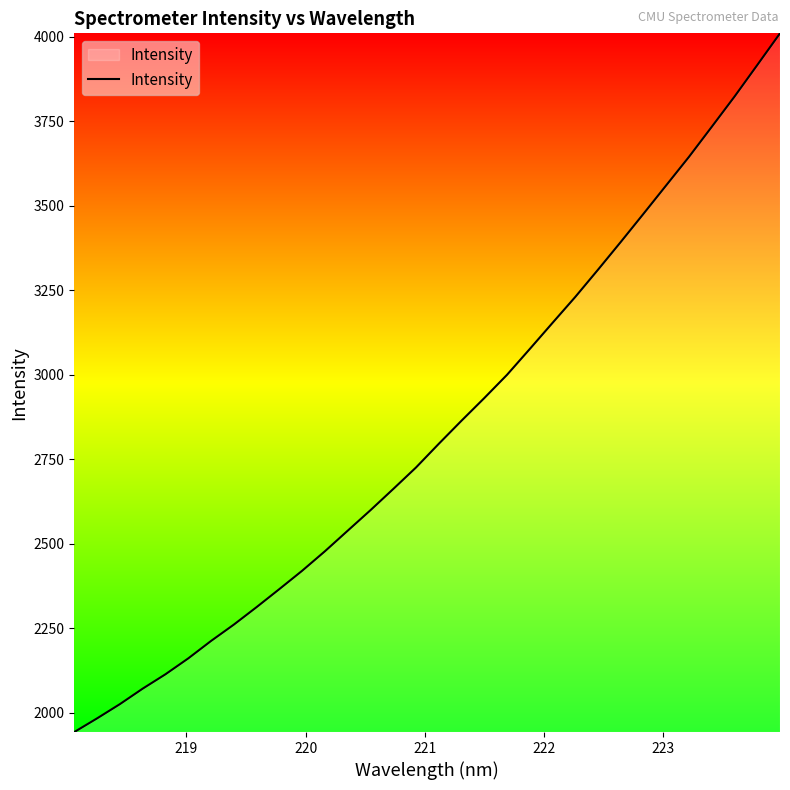

What is the difference between the maximum and minimum values?

2067.5